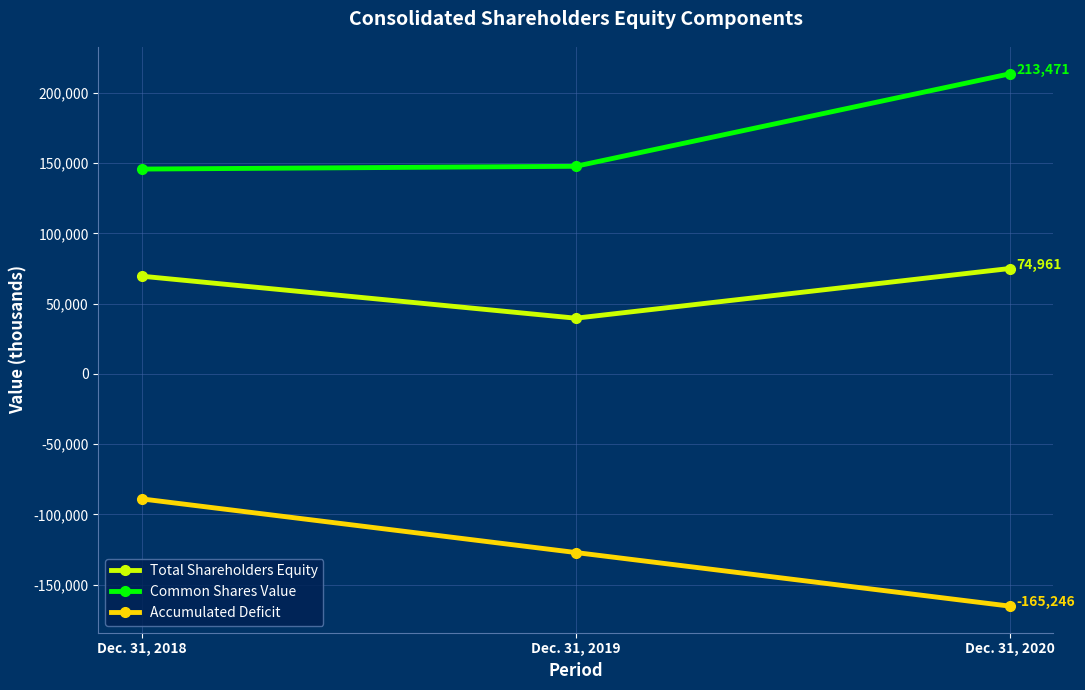

What is the highest value of the Total Shareholders Equity series?

74961